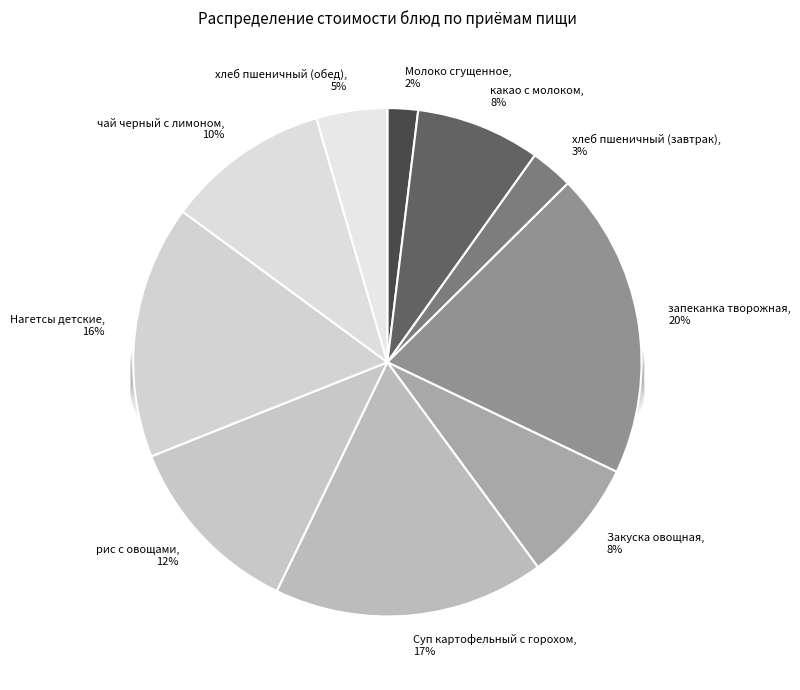

Combined, do запеканка творожная and хлеб пшеничный (завтрак) account for over 50%?

No